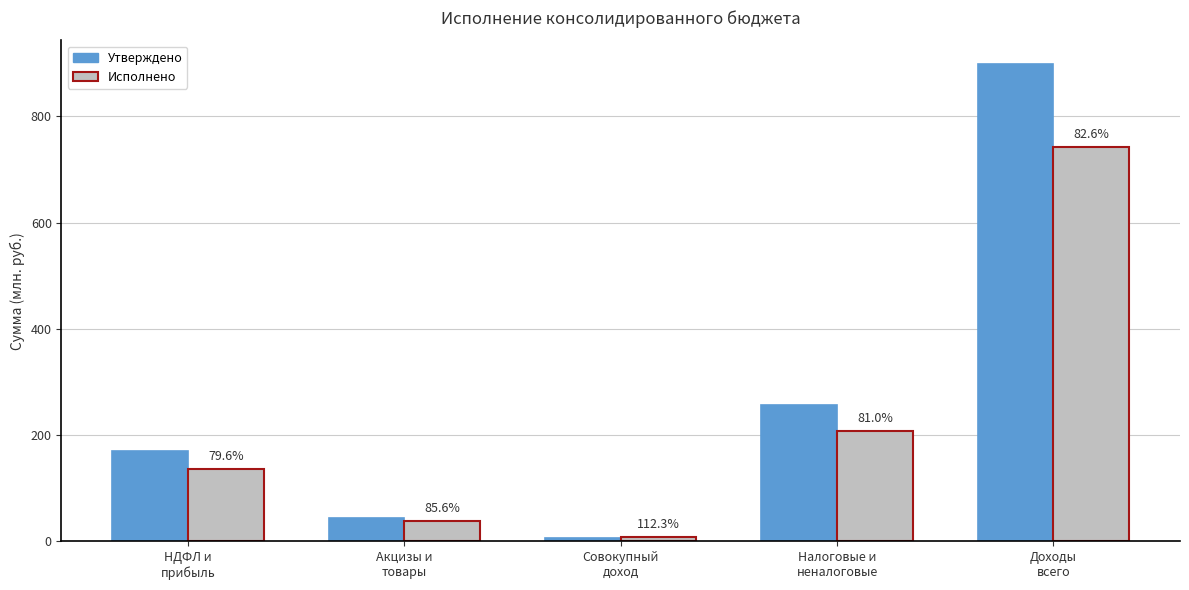

What is the sum of the Утверждено values at Совокупный
доход and Налоговые и
неналоговые?

263.9